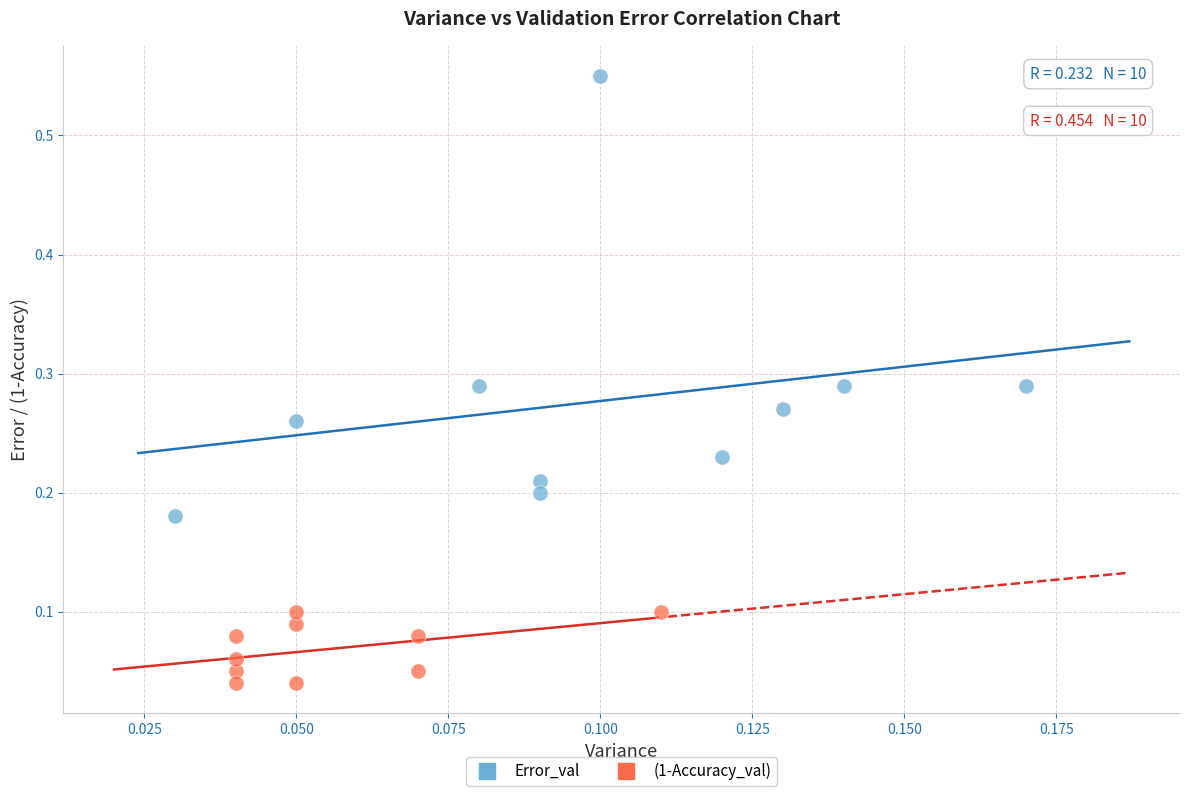

Which series contains the highest Y value?

Error_val